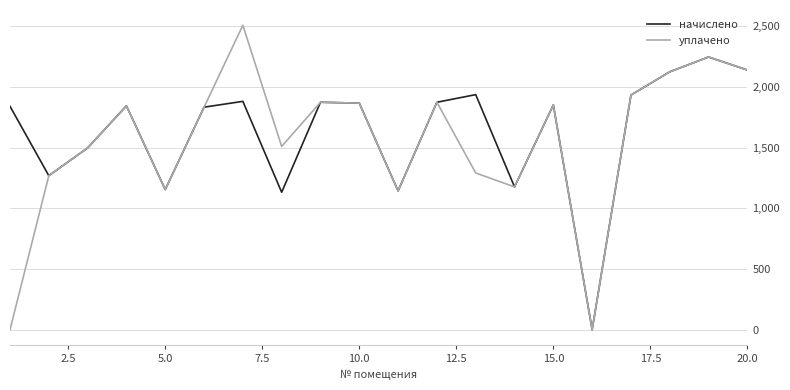

Which series has the largest range (max minus min)?

уплачено